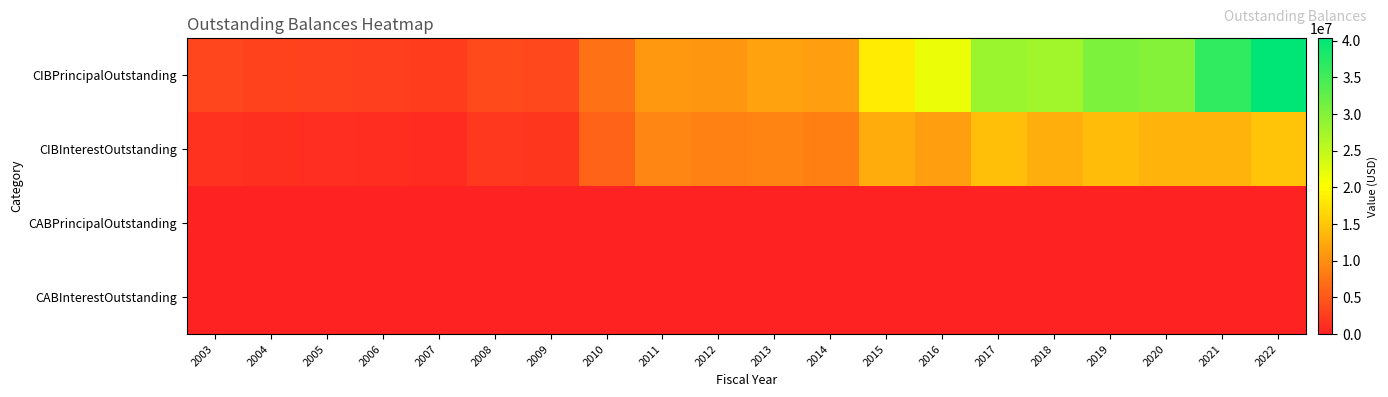

Reading left to right, list all the values displayed in this chart.

CIBPrincipalOutstanding: 2003=3315000.0	2004=3145000.0	2005=2965000.0	2006=2775000.0	2007=2575000.0	2008=3835000.0	2009=3610000.0	2010=7275000.0	2011=10835000.0	2012=10655000.0	2013=11700000.0	2014=11345000.0	2015=18435000.0	2016=21675000.0	2017=28035000.0	2018=27710000.0	2019=30525000.0	2020=29890000.0	2021=36525000.0	2022=40320000.0
CIBInterestOutstanding: 2003=1532255.0	2004=1336447.5	2005=1150860.0	2006=976385.0	2007=813690.0	2008=2195429.0	2009=1966253.8	2010=5988885.0	2011=9184518.3	2012=8720717.5	2013=9112278.8	2014=8519797.5	2015=12663581.2	2016=11351259.3	2017=14417729.3	2018=12809031.5	2019=14270517.7	2020=13248275.5	2021=13380140.8	2022=14843171.2
CABPrincipalOutstanding: 2003=0.0	2004=0.0	2005=0.0	2006=0.0	2007=0.0	2008=0.0	2009=0.0	2010=0.0	2011=0.0	2012=0.0	2013=0.0	2014=0.0	2015=0.0	2016=0.0	2017=0.0	2018=0.0	2019=0.0	2020=0.0	2021=0.0	2022=0.0
CABInterestOutstanding: 2003=0.0	2004=0.0	2005=0.0	2006=0.0	2007=0.0	2008=0.0	2009=0.0	2010=0.0	2011=0.0	2012=0.0	2013=0.0	2014=0.0	2015=0.0	2016=0.0	2017=0.0	2018=0.0	2019=0.0	2020=0.0	2021=0.0	2022=0.0